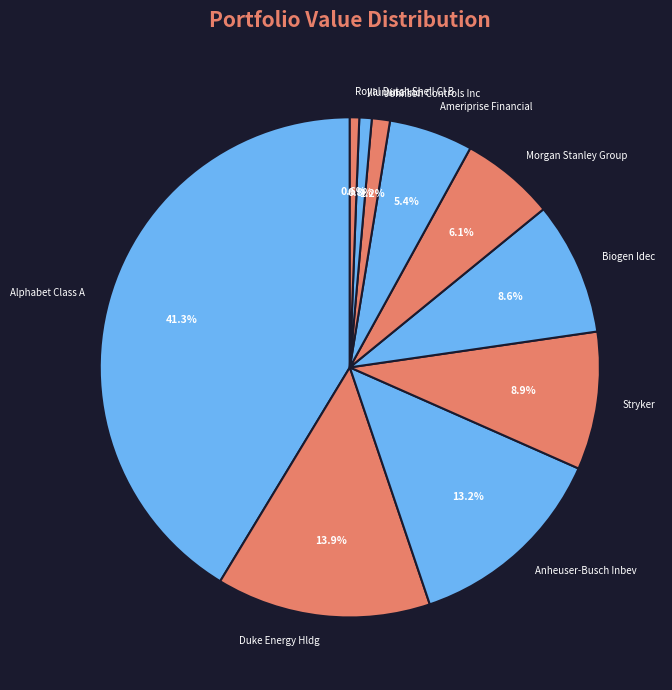

Which slice is the largest?

Alphabet Class A